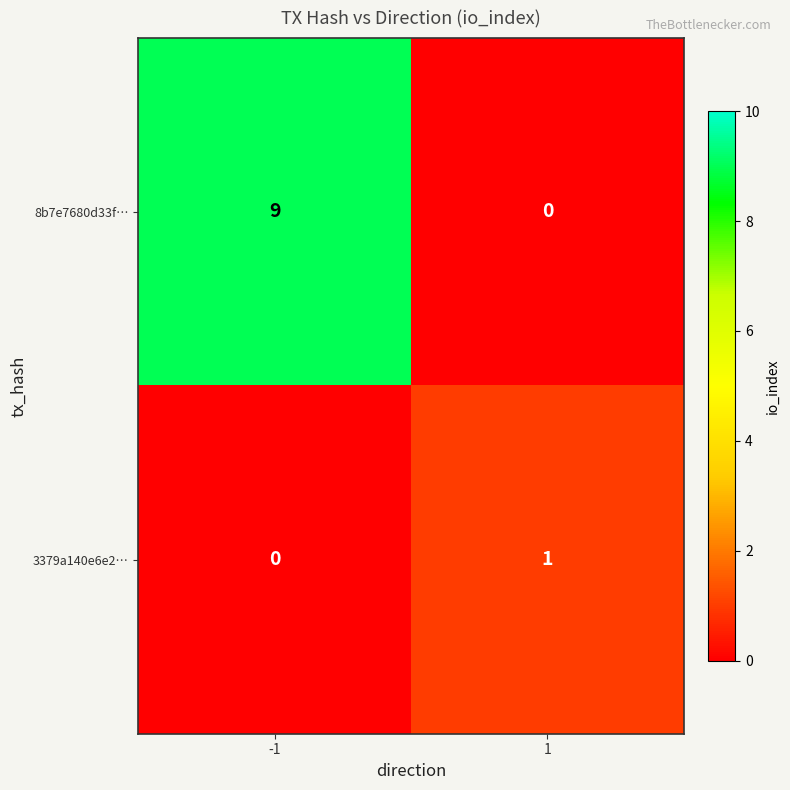

Reading left to right, list all the values displayed in this chart.

8b7e7680d33f…: -1=9	1=0
3379a140e6e2…: -1=0	1=1